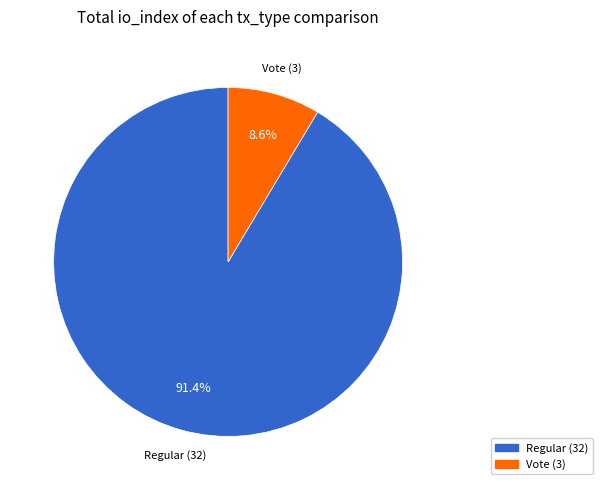

Rank the categories by value from lowest to highest.

Vote (3), Regular (32)